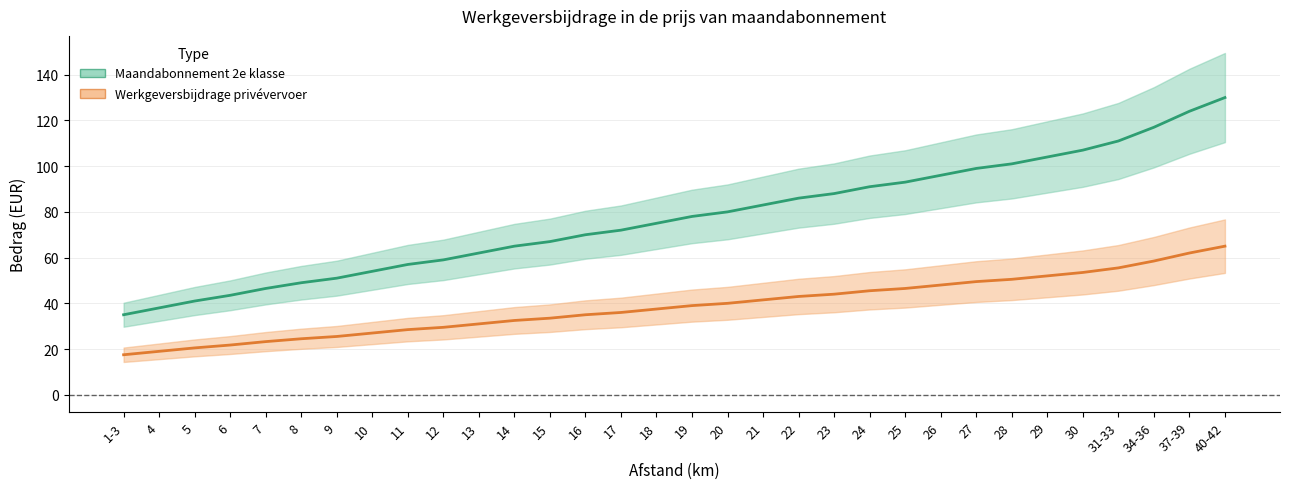

How many lines are shown in the chart?

2